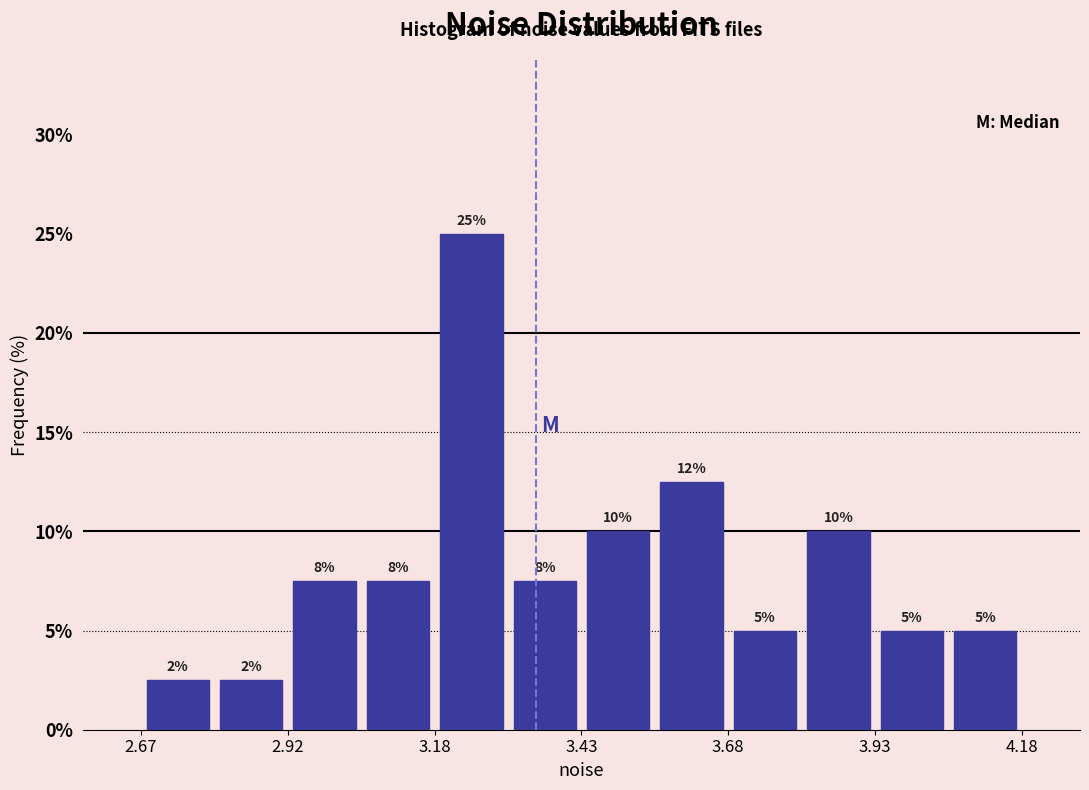

Around what value on the x-axis is the tallest bar? Give the approximate position of its centre, as read against the axis.

3.25